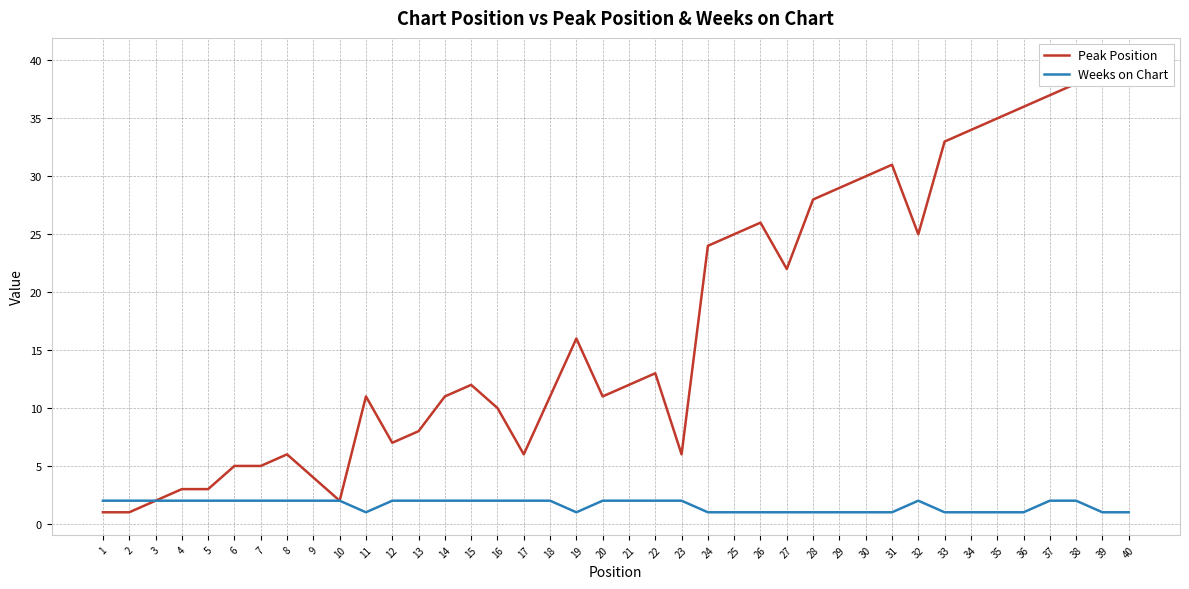

True or false: Weeks on Chart has a value of 2 at 23.

True